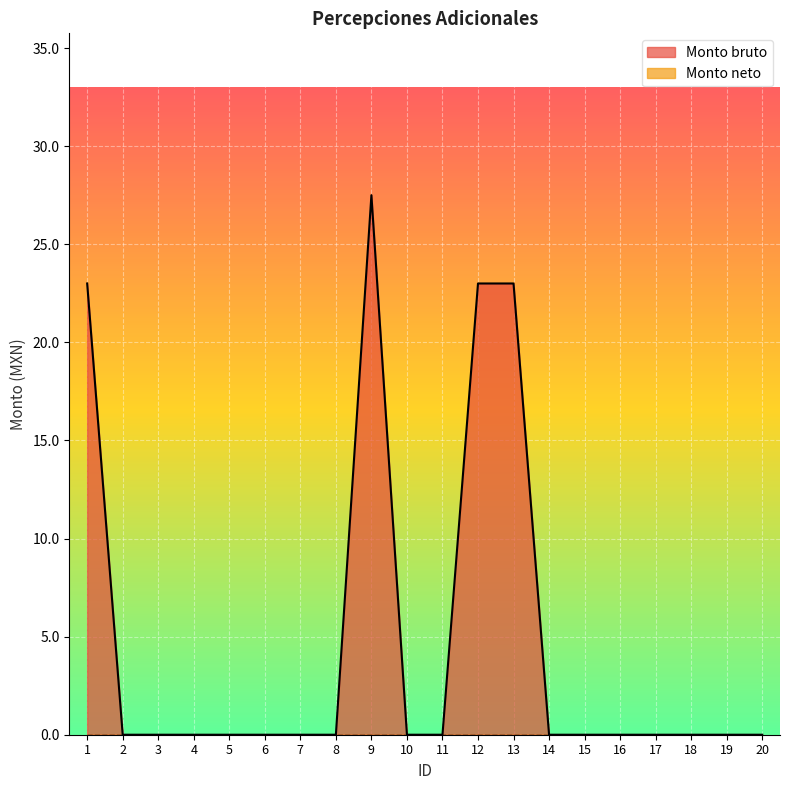

What is the change in value from 1 to 9?

+4.5